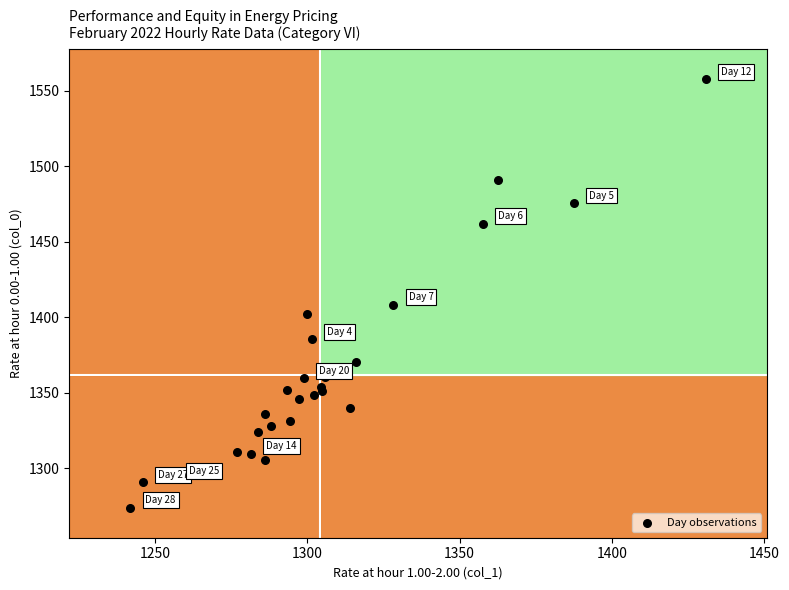

What Y value in the scatter plot is closest to 1415?

1408.1